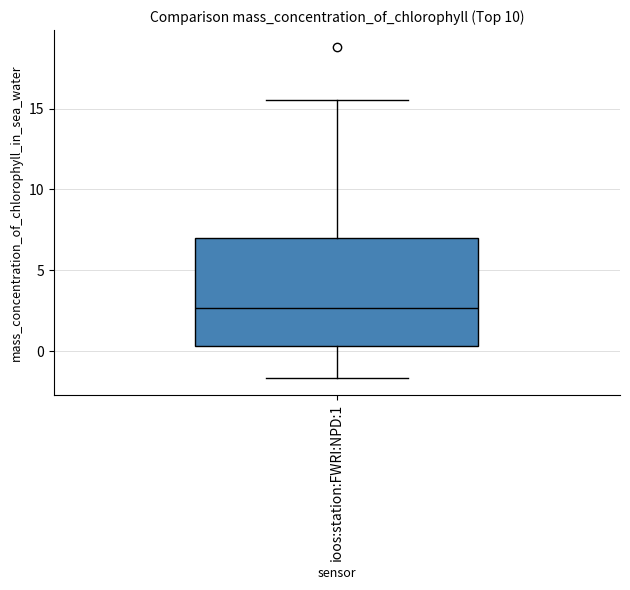

Transcribe this box plot: give where the median line is, the range the box spans, and where the two whiskers end, as read against the y-axis. The values are not printed on the chart, so give them approximately, as read against the axis.

median 2.5, box 0.5 to 7.0, whiskers -1.5 to 15.5